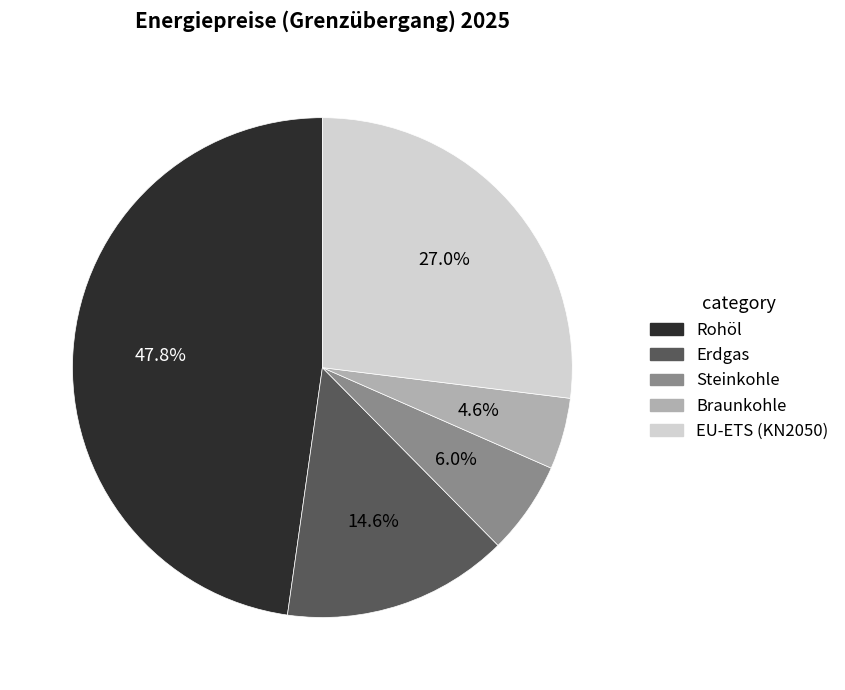

To the nearest percent, what portion does Rohöl represent?

48%